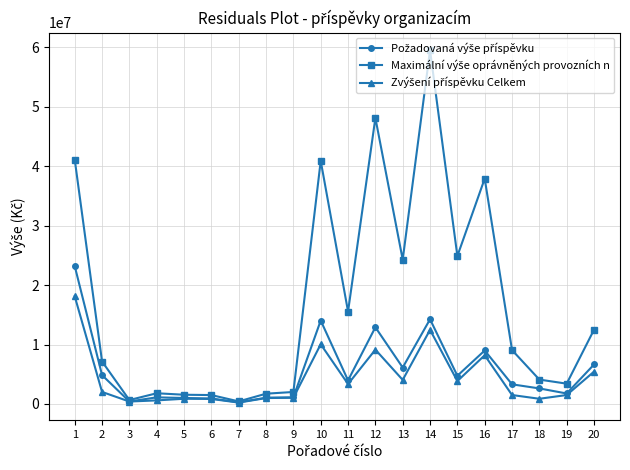

At how many categories does at least one series exceed 32126916?

5